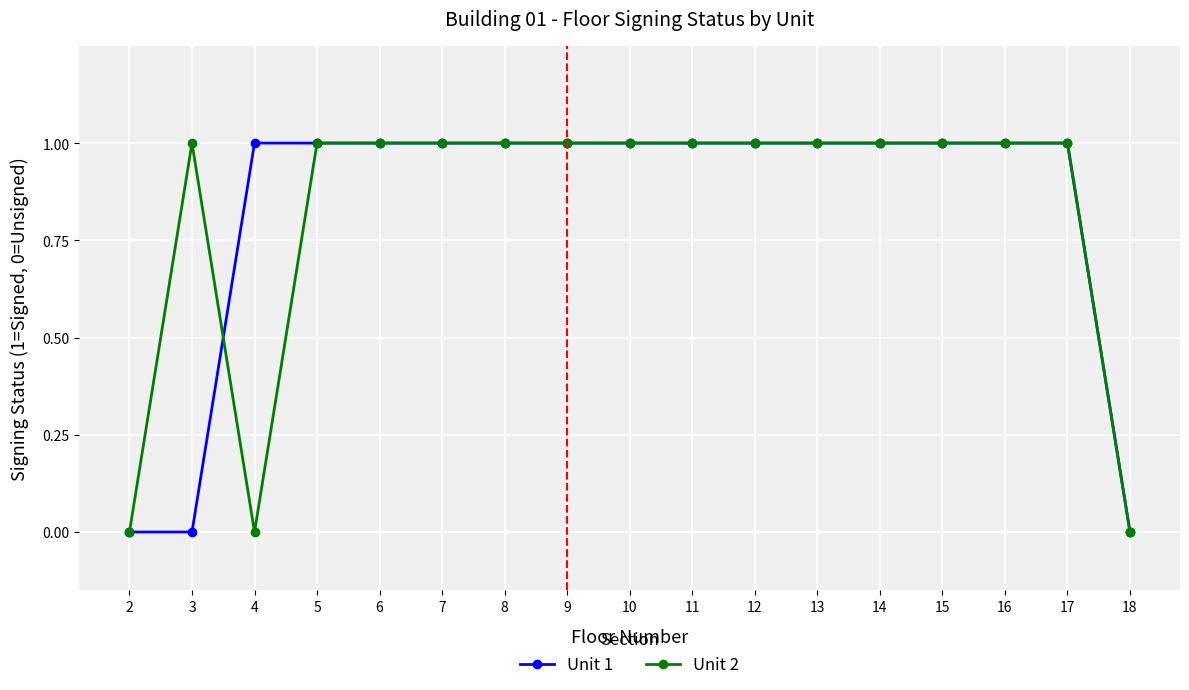

True or false: Unit 1 and Unit 2 cross at least once.

True